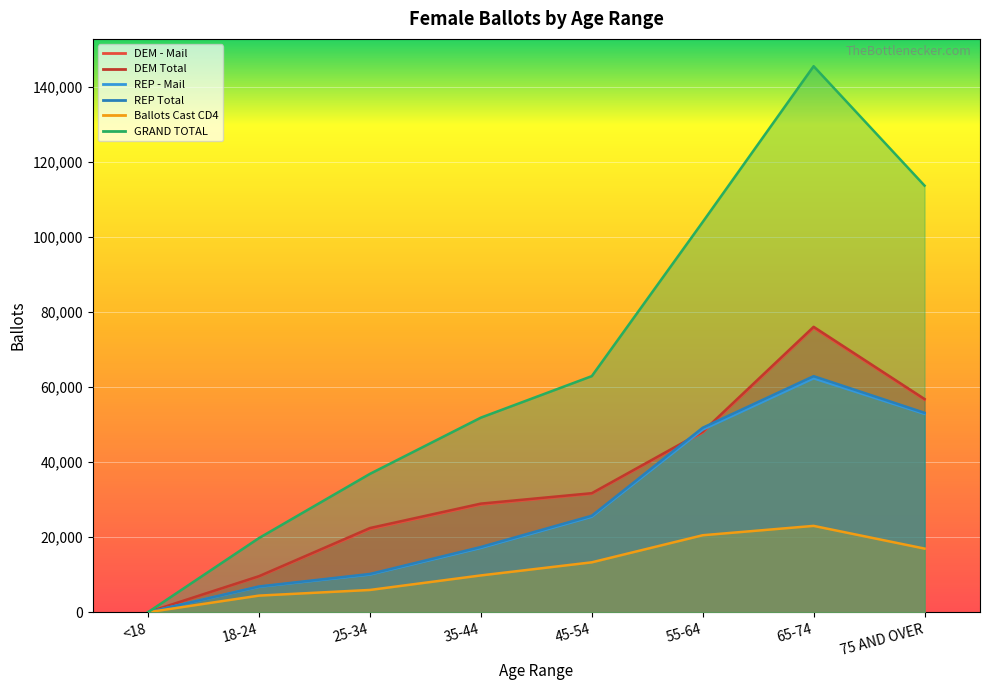

Is the value of DEM Total at 35-44 greater than the value of Ballots Cast CD4 at 18-24?

Yes